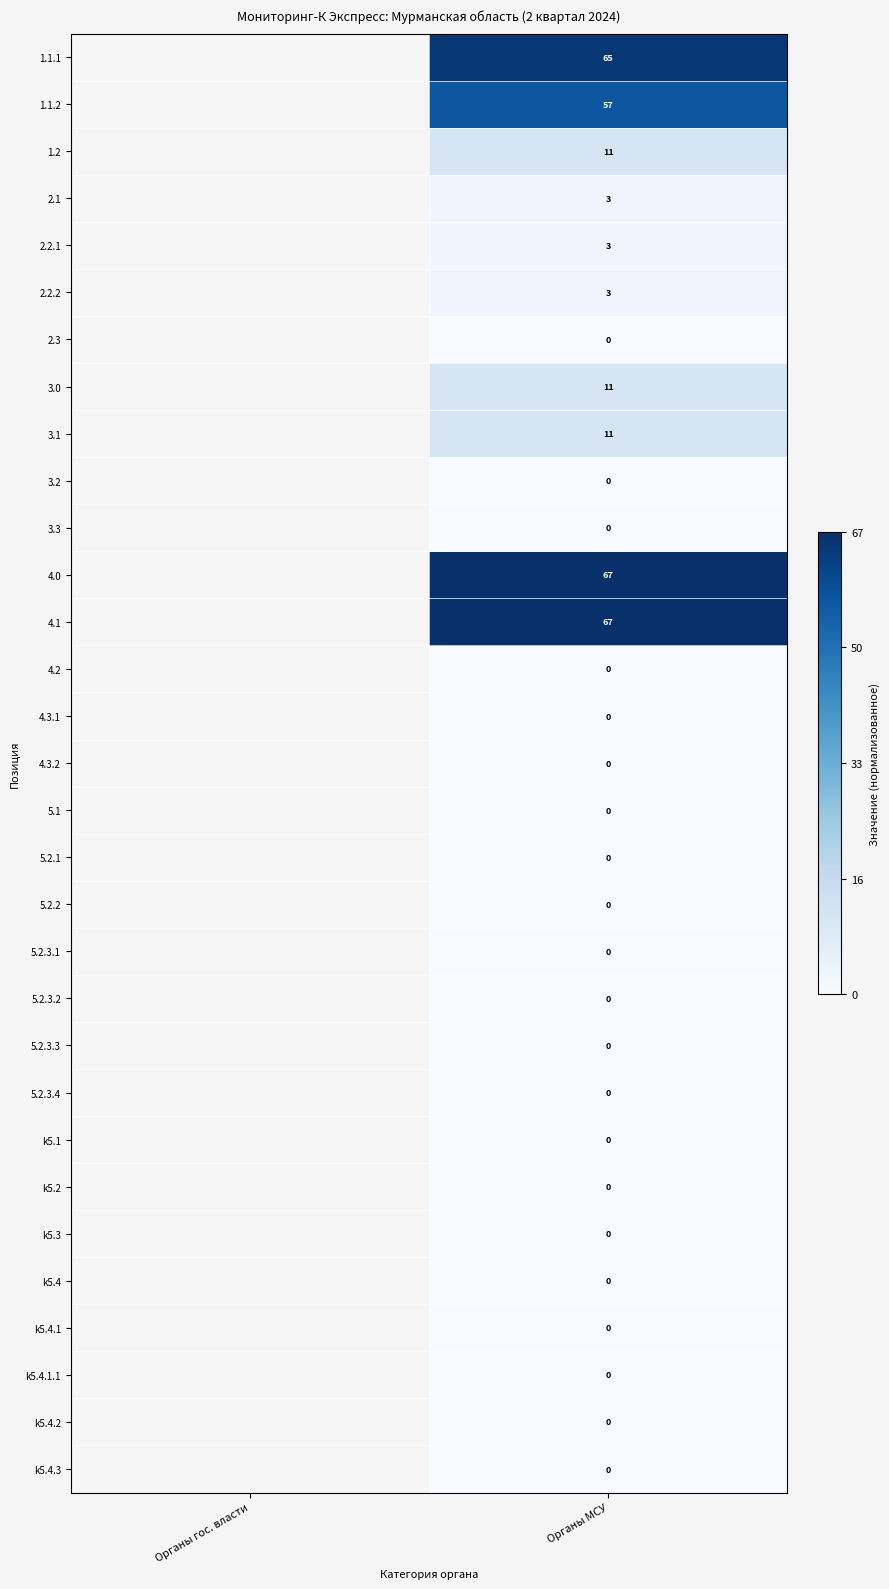

True or false: 1.1.1 has a value of 1.0 at Органы МСУ.

True